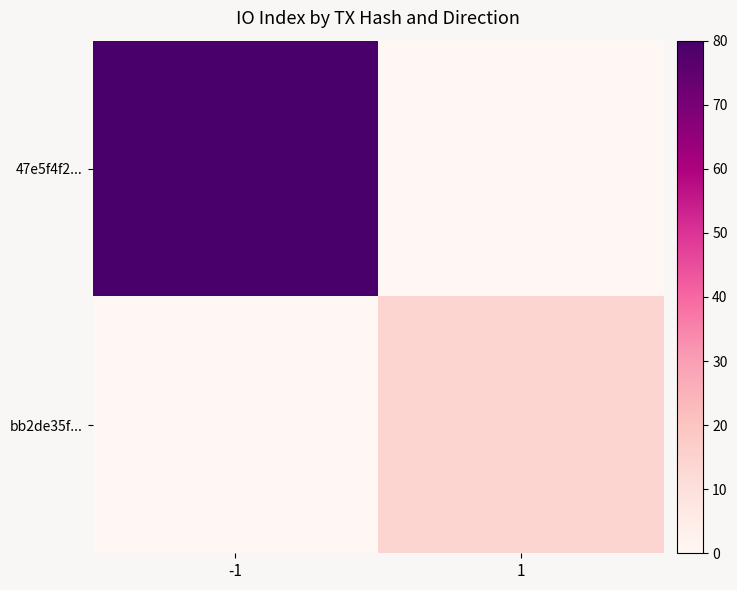

Reading right to left, transcribe all the data shown in this chart.

47e5f4f2...: 1=0	-1=80
bb2de35f...: 1=14	-1=0